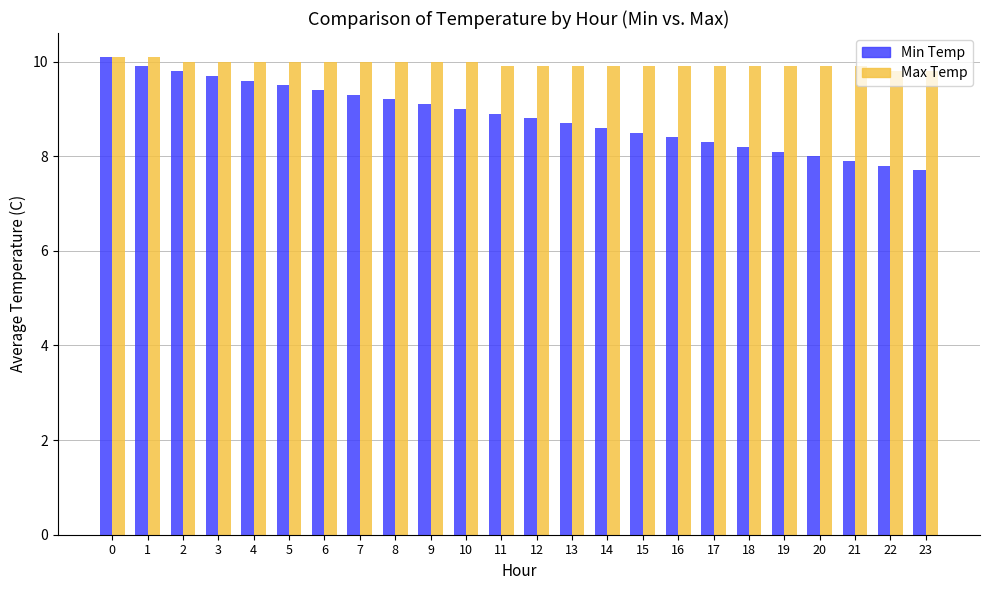

The value of Max Temp at 9 is 10.0. True or false?

True